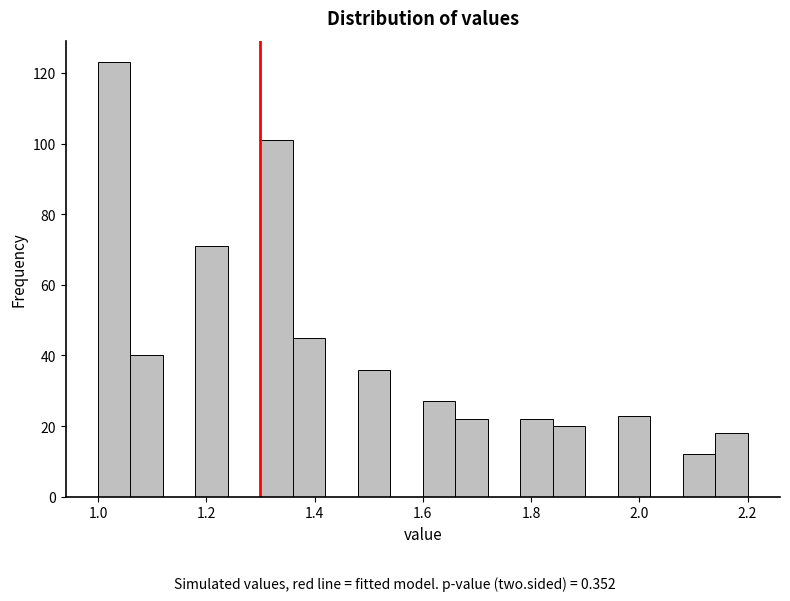

Read against the x-axis, roughly where is the centre of the tallest bar?

1.04